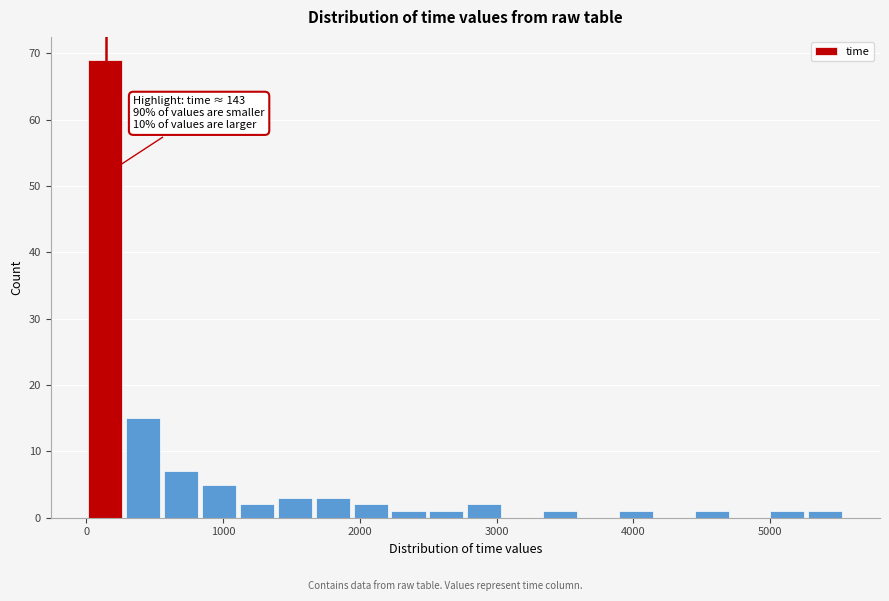

Read against the x-axis, roughly where is the centre of the tallest bar?

100